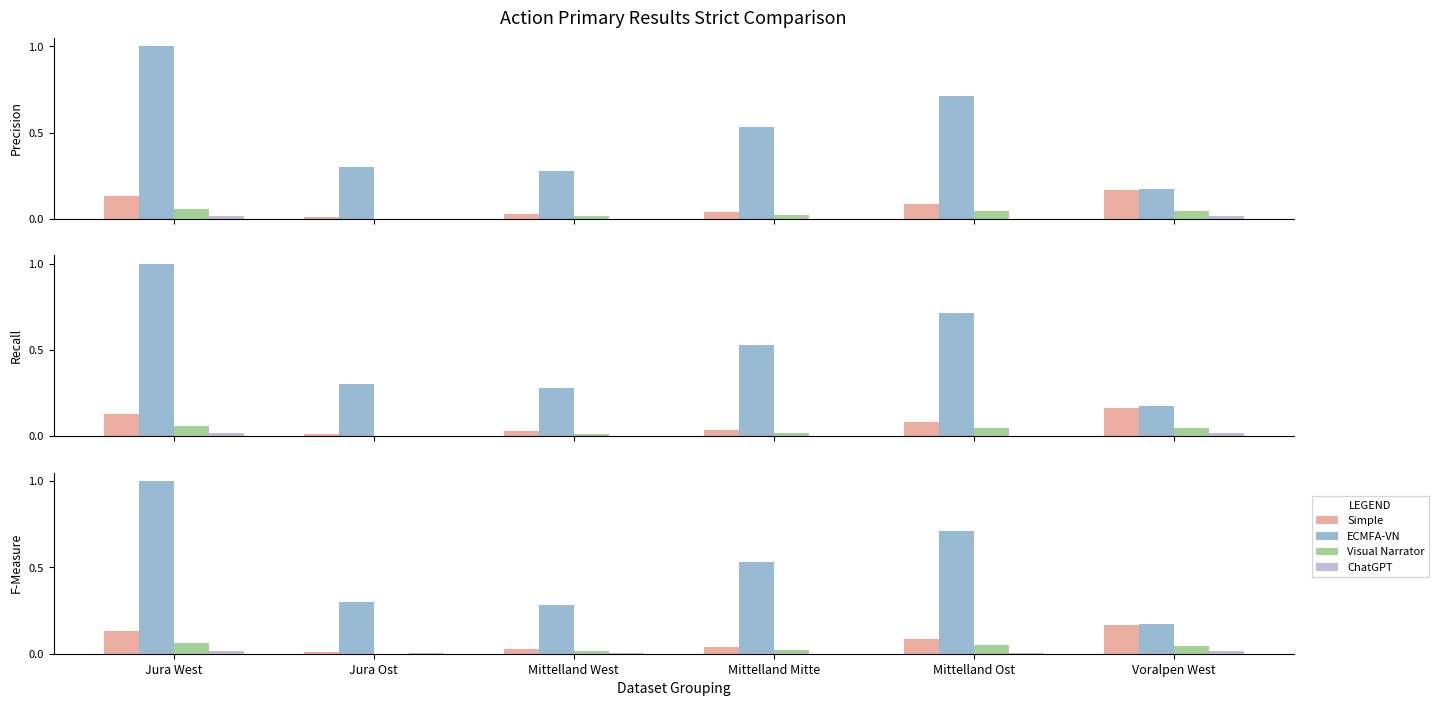

Reading right to left, list all the values displayed in this chart.

Simple: 0.2	0.1	0.0	0.0	0.0	0.1
ECMFA-VN: 0.2	0.7	0.5	0.3	0.3	1.0
Visual Narrator: 0.0	0.0	0.0	0.0	0.0	0.1
ChatGPT: 0.0	0.0	0.0	0.0	0.0	0.0